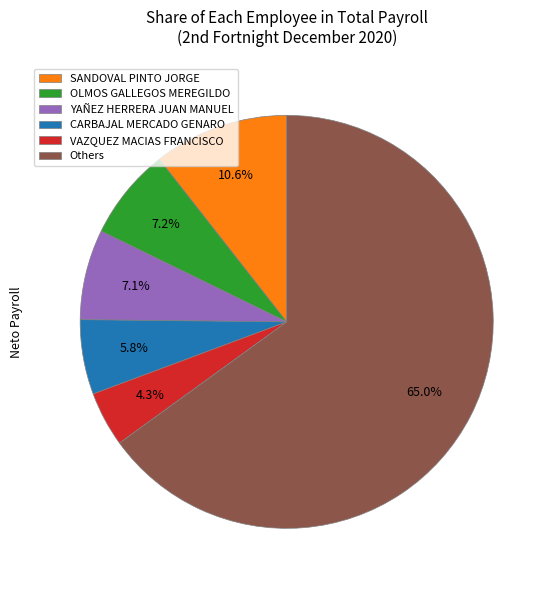

Does Others represent more than half of the total?

Yes